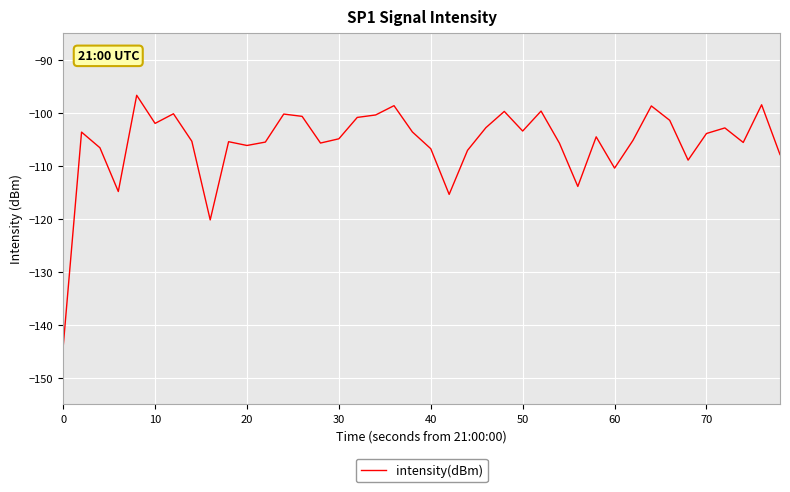

What is the difference between the maximum and minimum values?

47.5